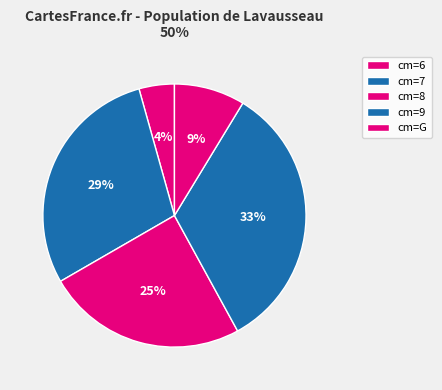

How many segments does this pie chart have?

5